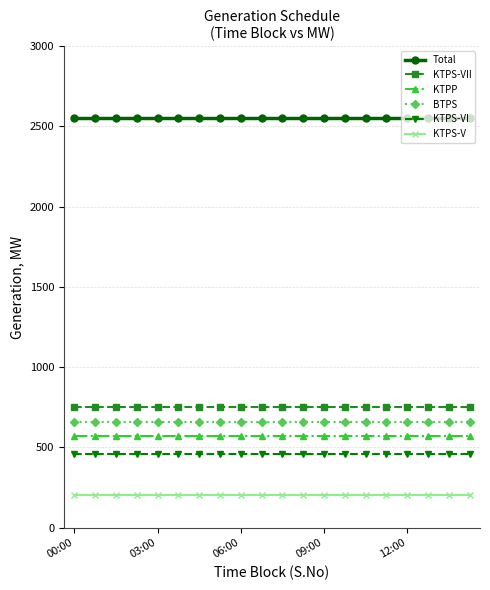

What is the value of the KTPS-VI point at the 11th from the left?

460.0